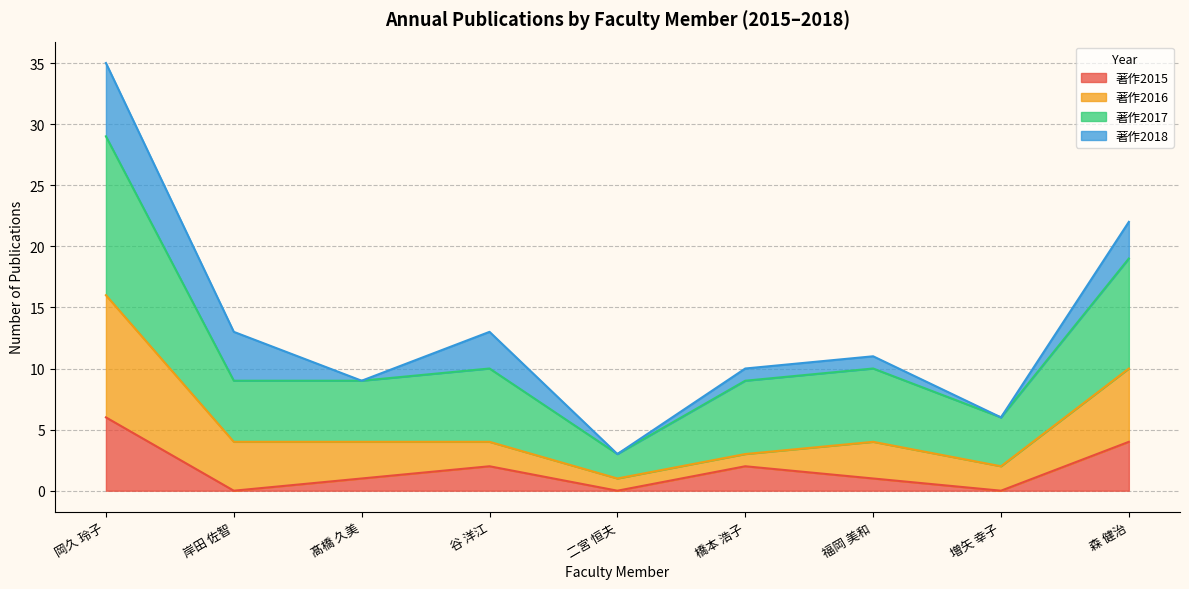

Does the chart have visible grid lines?

Yes